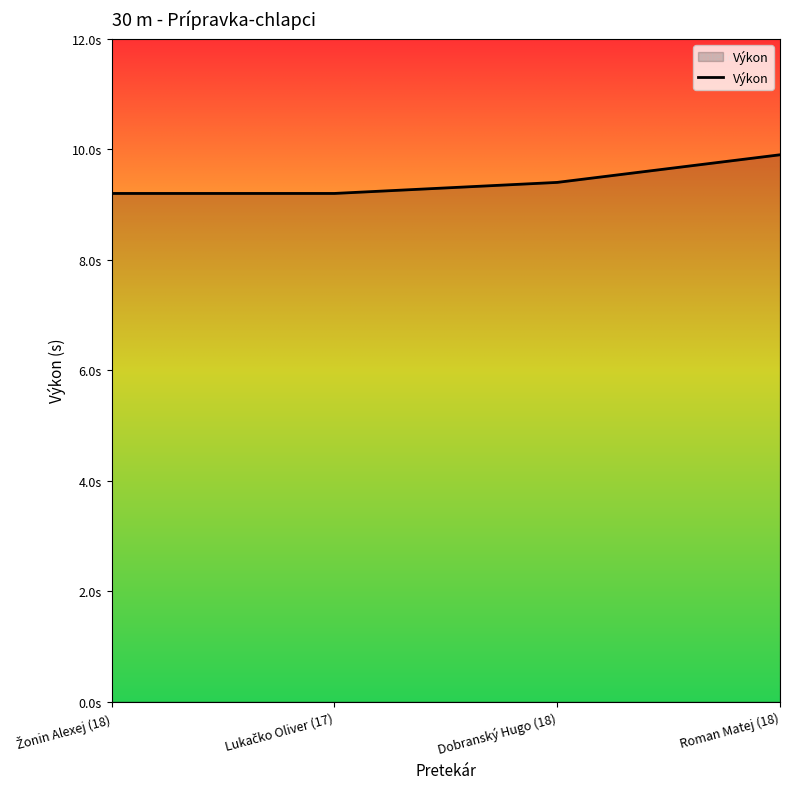

Does the chart have visible grid lines?

No